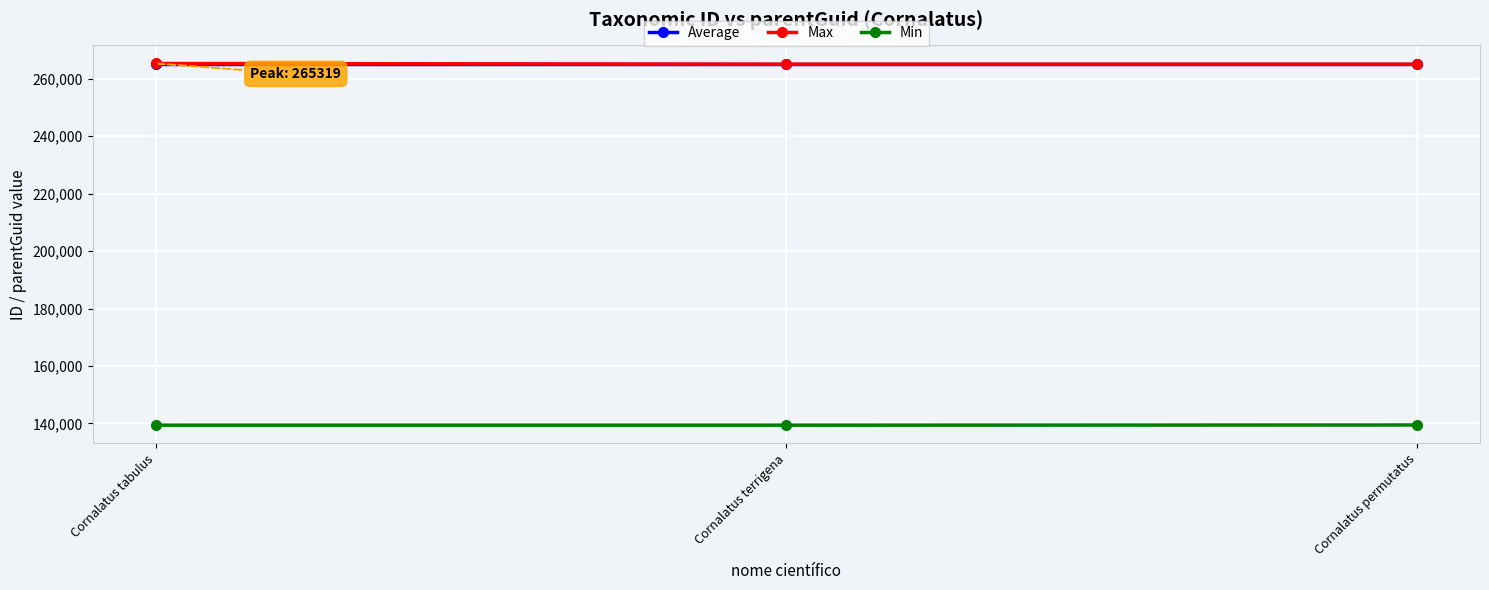

What is the total value across all series at Cornalatus permutatus?

669599